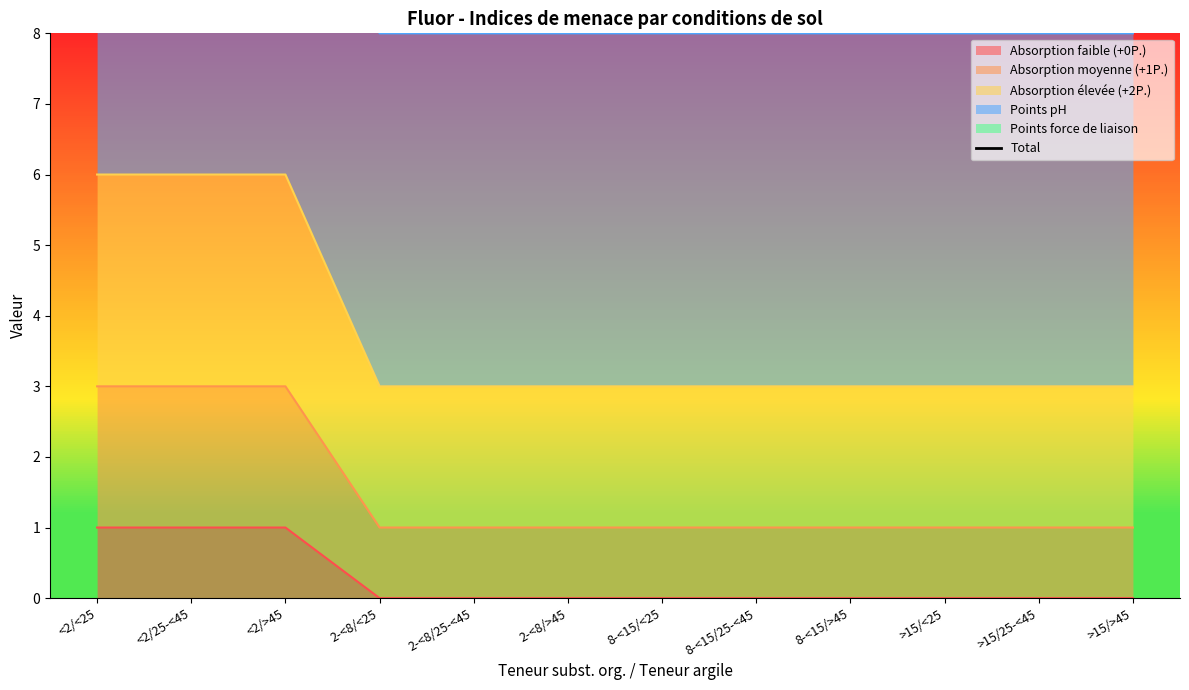

What position from the left is <2/<25?

1